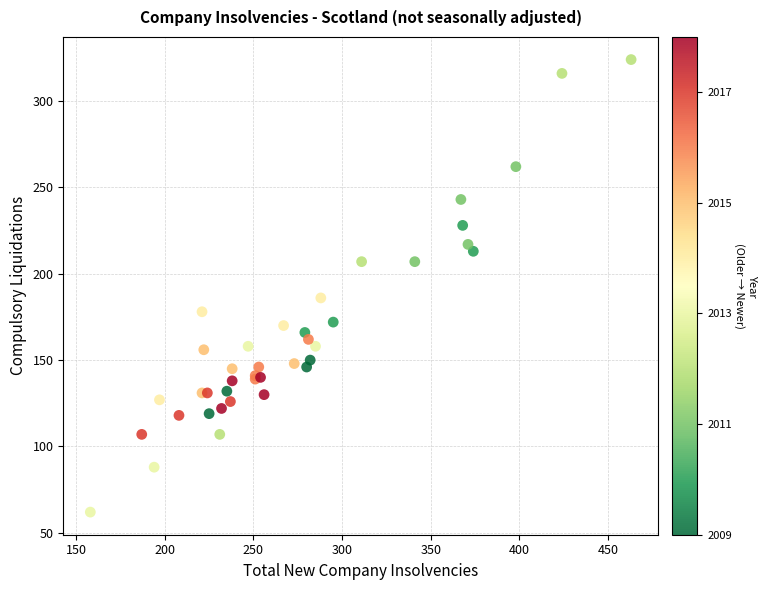

What Y value in the scatter plot is closest to 193?

186